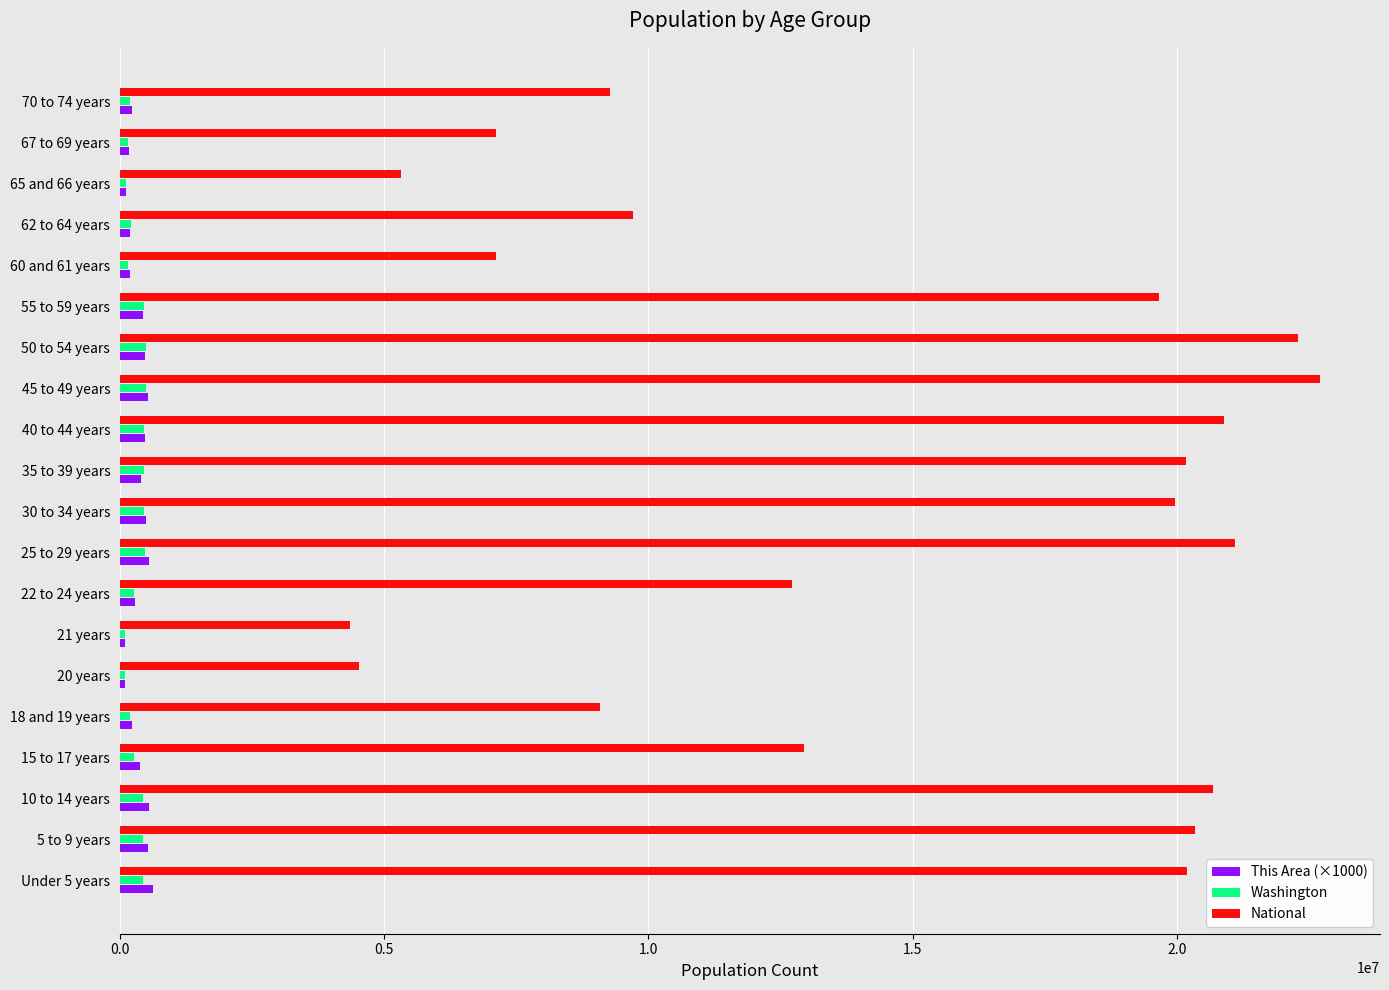

What is the average value of the Washington series?

317704